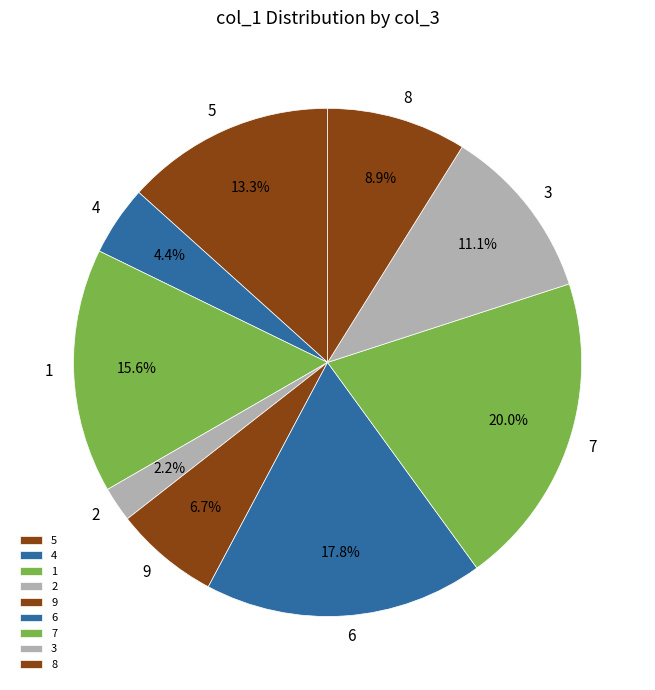

Rank the categories by value from lowest to highest.

2, 4, 9, 8, 3, 5, 1, 6, 7